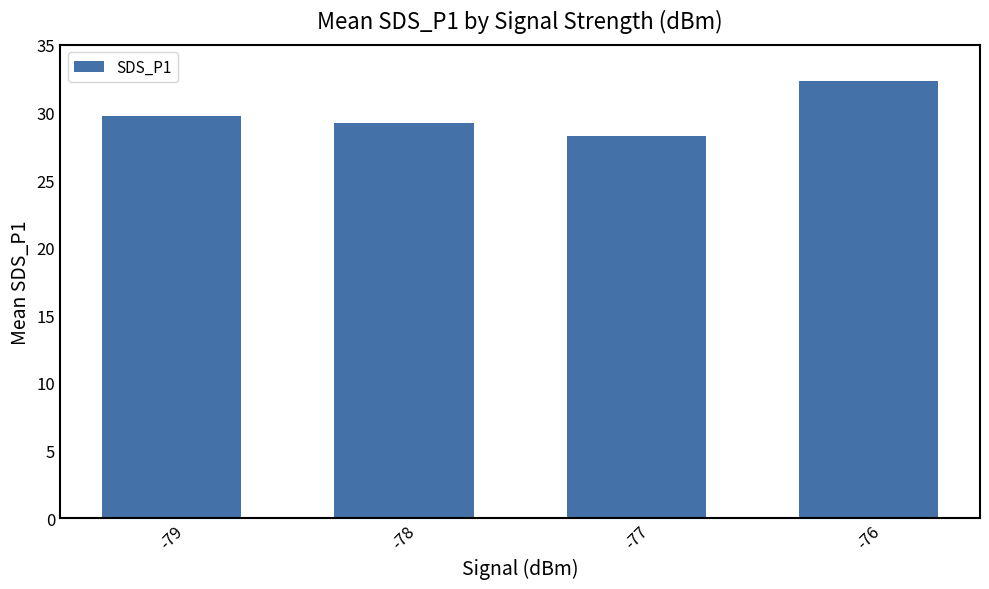

Rank the categories by value from lowest to highest.

-77, -78, -79, -76